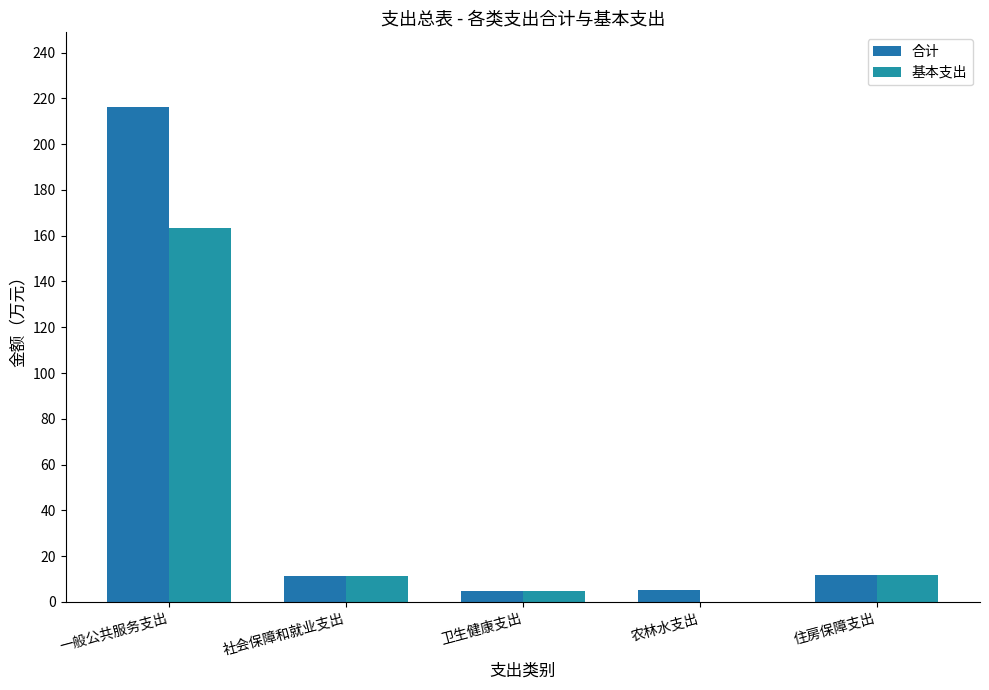

Are the bars grouped side by side (vs. stacked)?

Yes